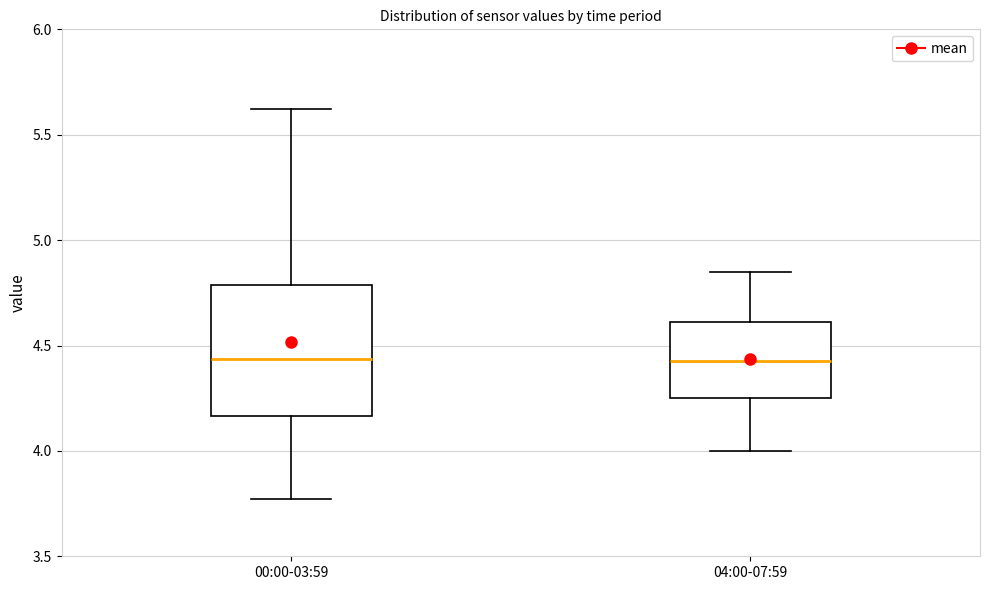

Reading left to right, transcribe this box plot: for each box, give where its median line is, the range the box spans, and where its two whiskers end, as read against the y-axis. The values are not printed on the chart, so give them approximately, as read against the axis.

00:00-03:59: median 4.45, box 4.15 to 4.80, whiskers 3.75 to 5.60
04:00-07:59: median 4.45, box 4.25 to 4.60, whiskers 4.00 to 4.85